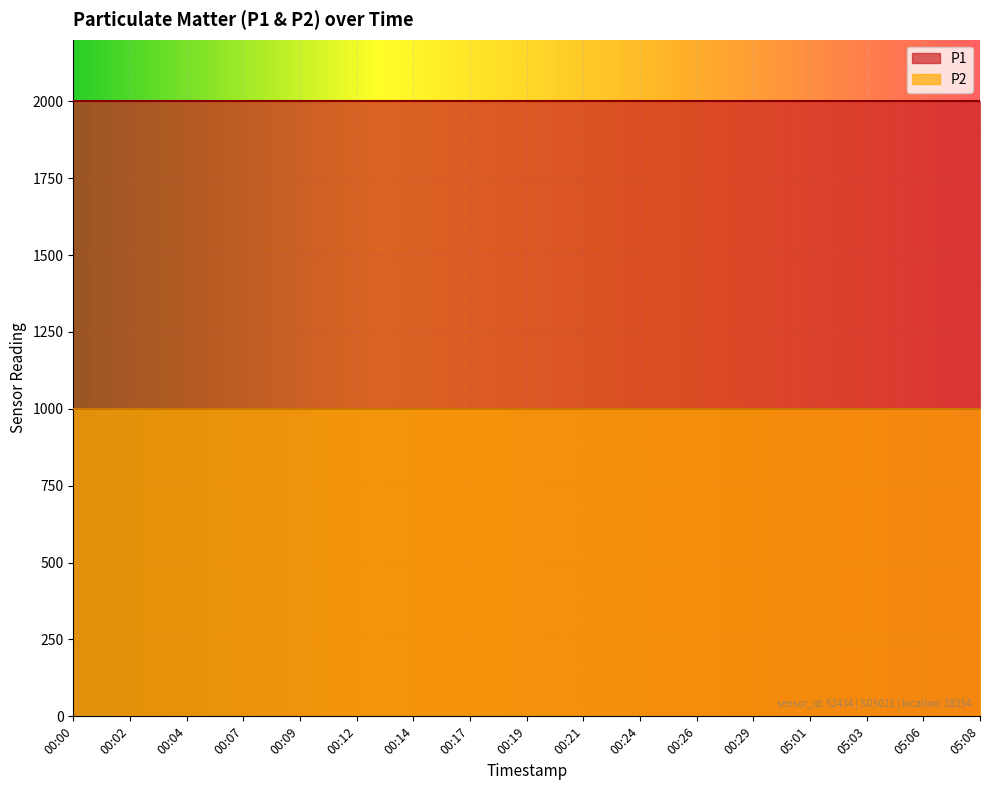

Which category has the highest value across all series?

00:00